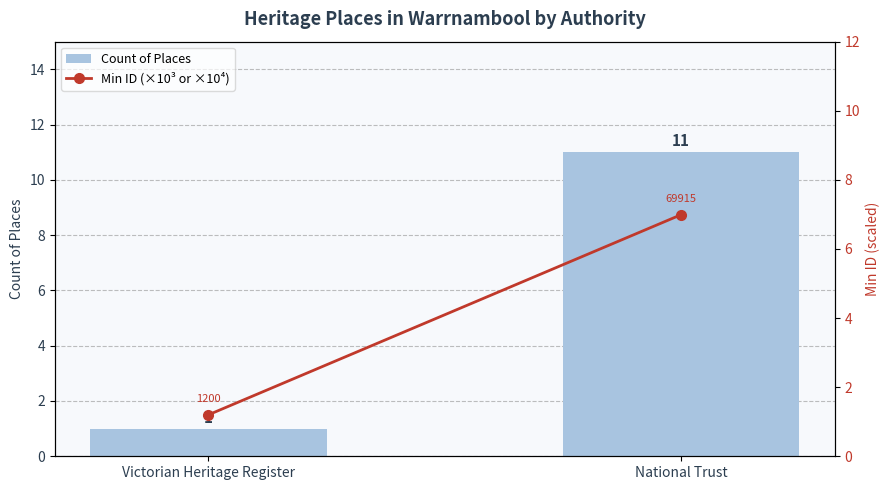

Reading right to left, list all the values displayed in this chart.

Count of Places: 11.0	1.0
Min ID (×10³ or ×10⁴): 7.0	1.2